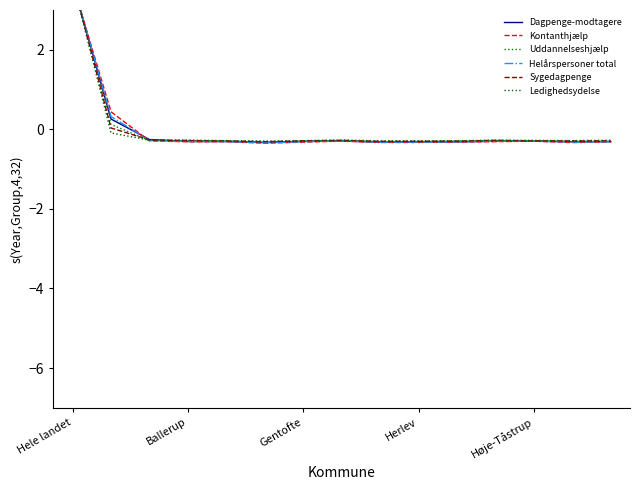

True or false: Dagpenge-modtagere and Uddannelseshjælp cross at least once.

True